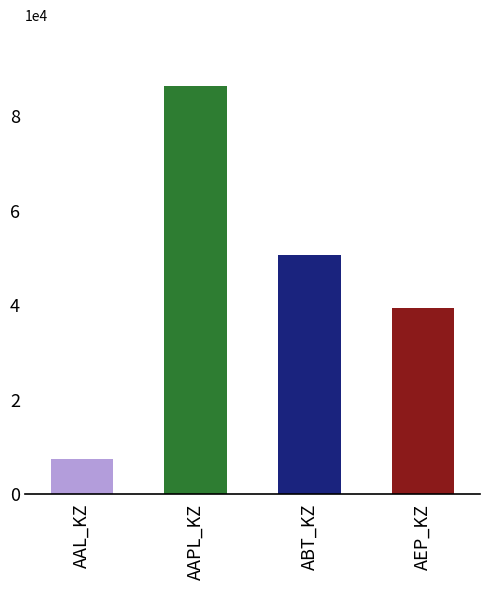

What is the sum of the values at AAL_KZ and AEP_KZ?

46804.1